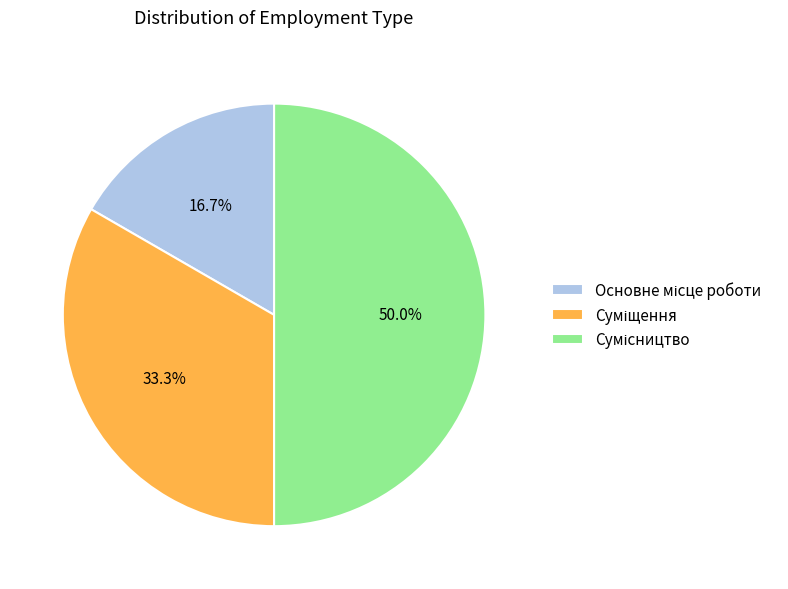

To the nearest percent, what is the combined percentage of Суміщення and Основне місце роботи?

50%